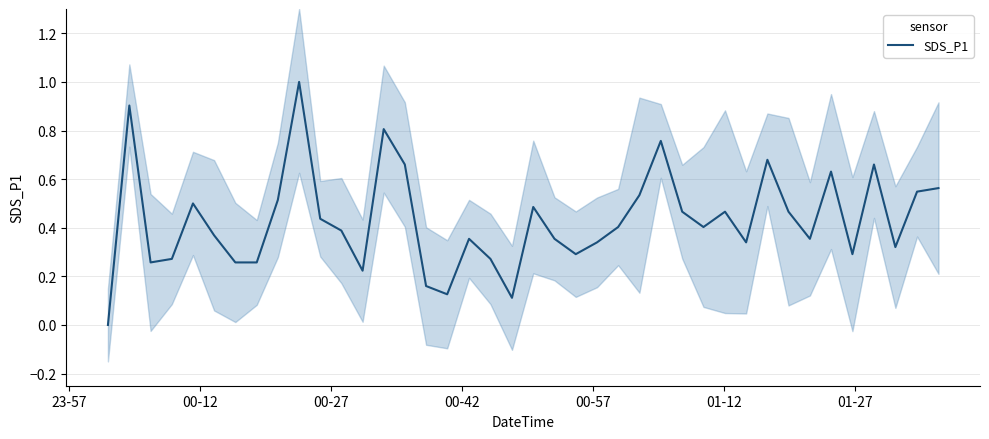

What is the maximum value for SDS_P1?

1.0